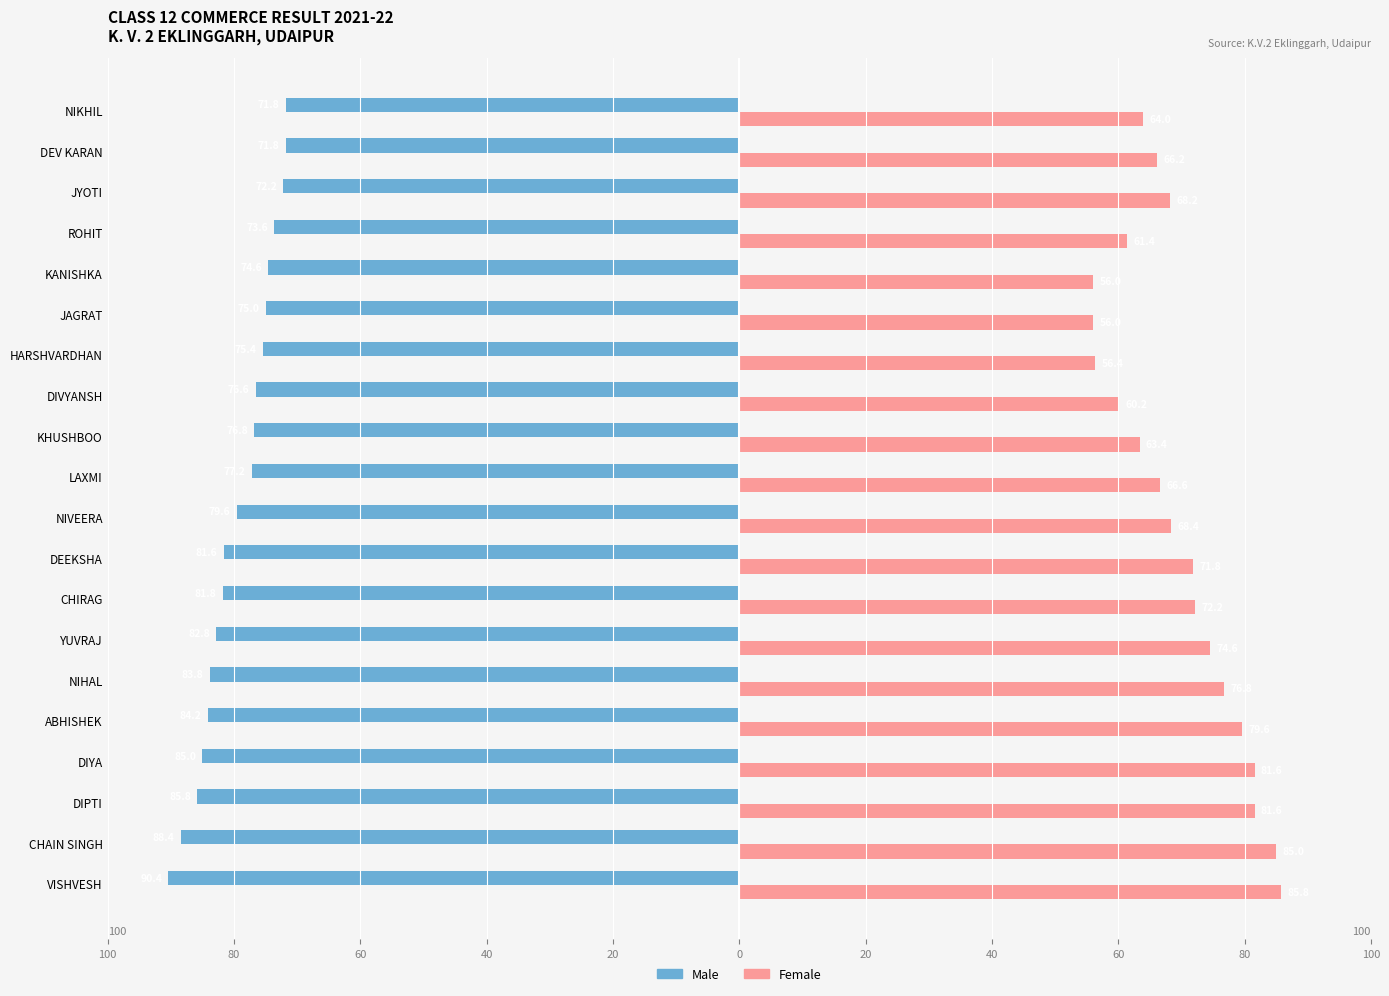

What are all the series names shown in the legend?

Male, Female